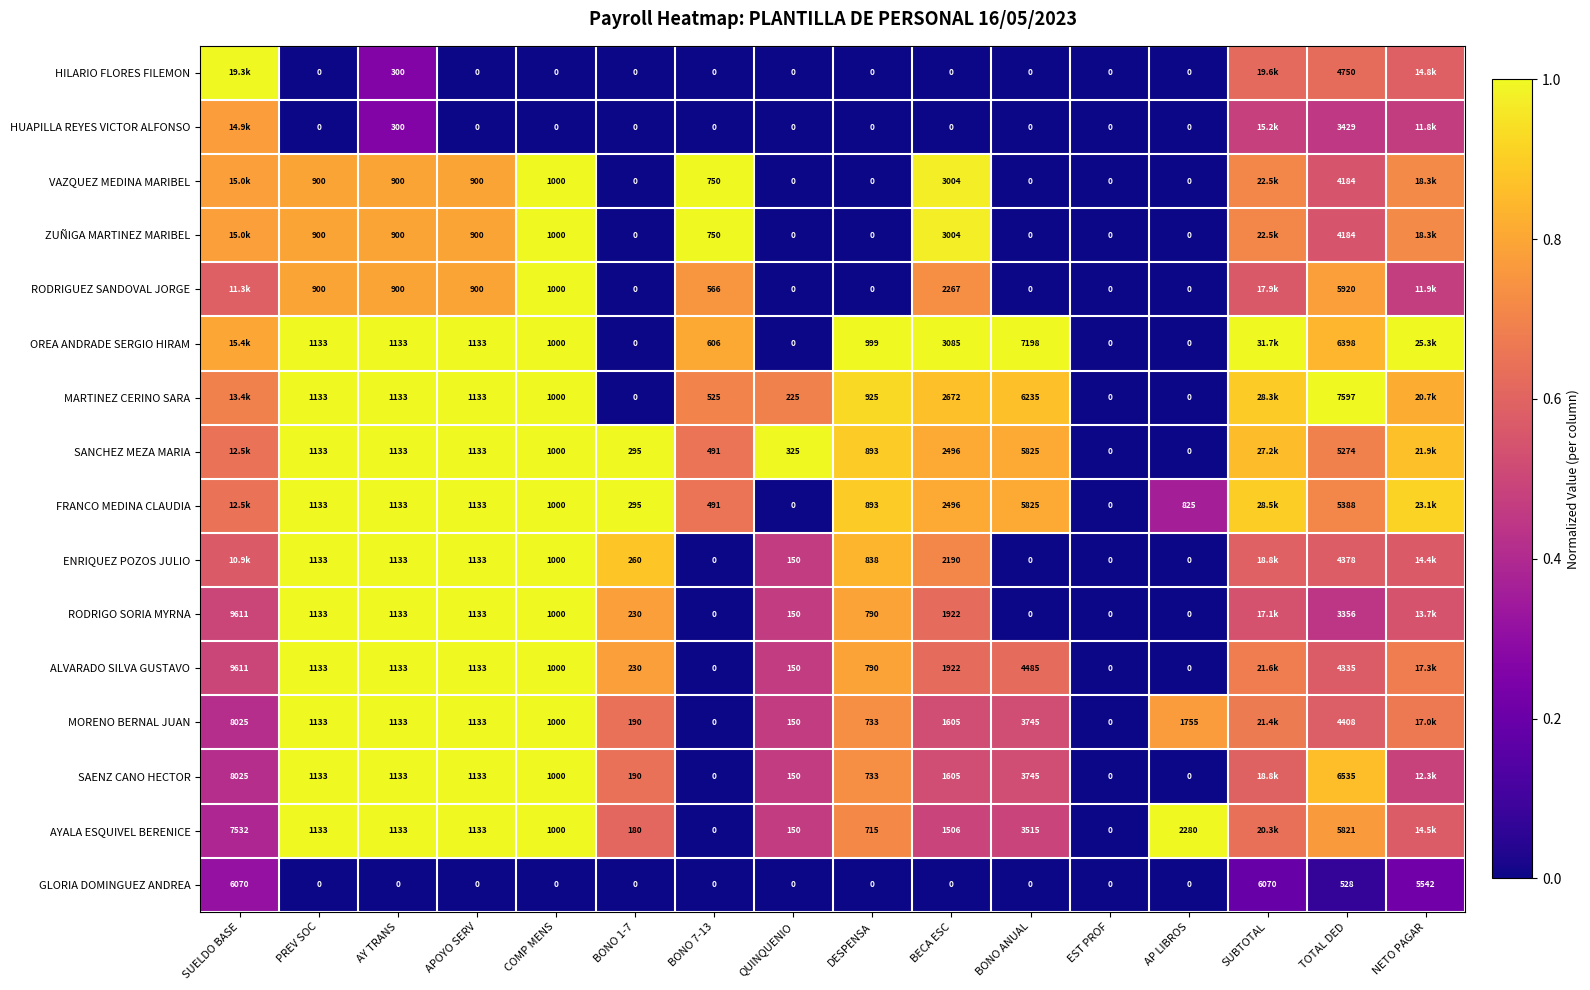

Is the value of MORENO BERNAL JUAN at COMP MENS greater than the value of RODRIGO SORIA MYRNA at BECA ESC?

No